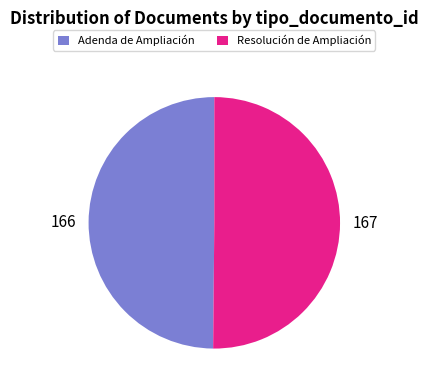

Approximately how many times larger is the value at Adenda de Ampliación compared to Resolución de Ampliación?

1.0